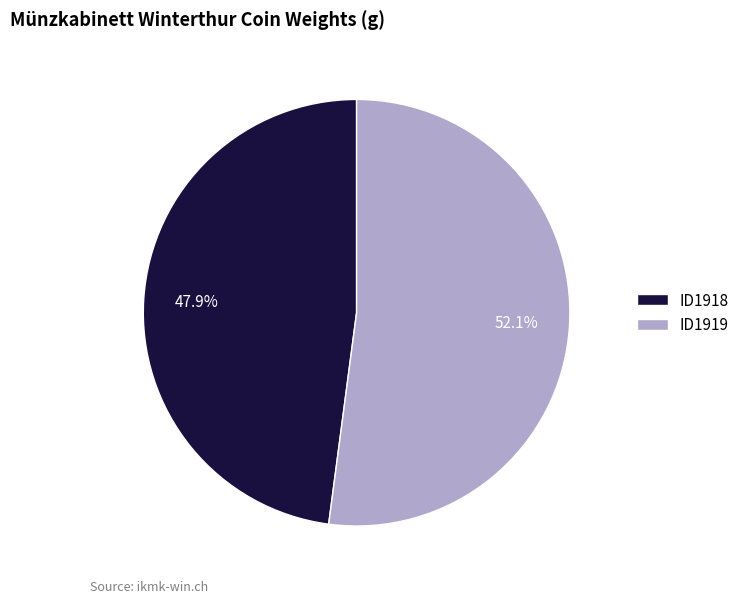

Rank the categories by value from highest to lowest.

ID1919, ID1918